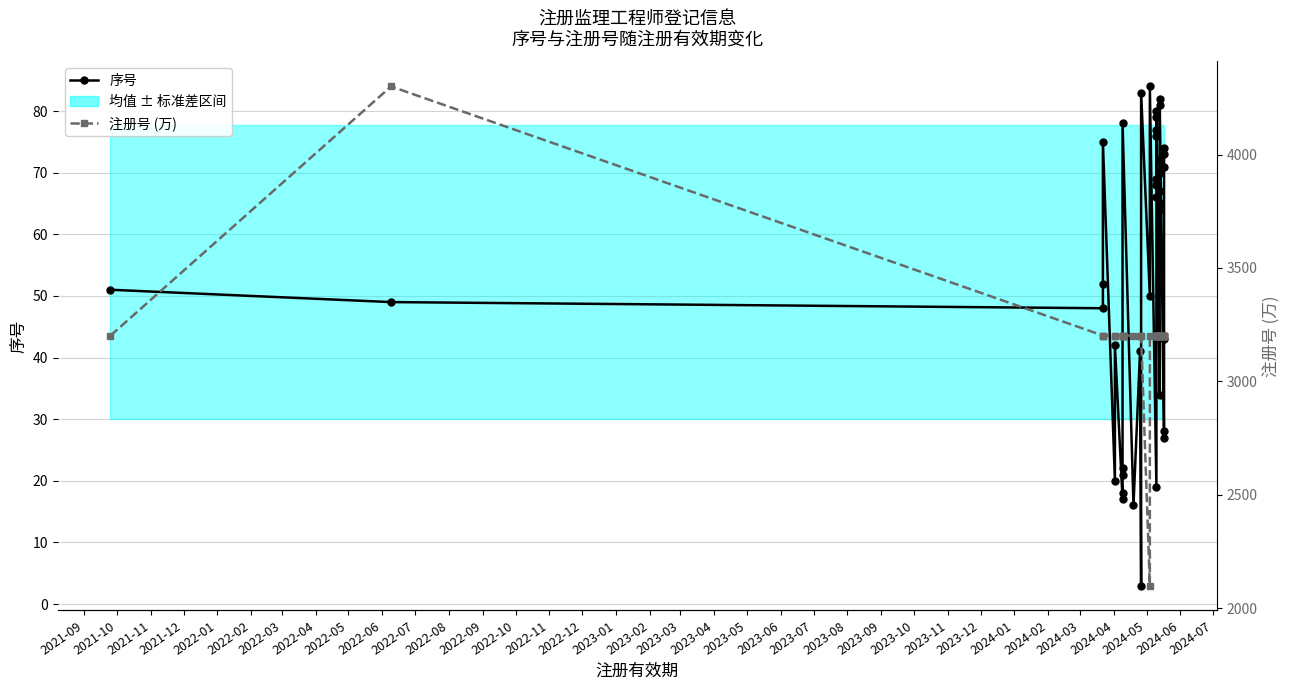

The value of 注册号 (万) at 37 is 1487.1. True or false?

False